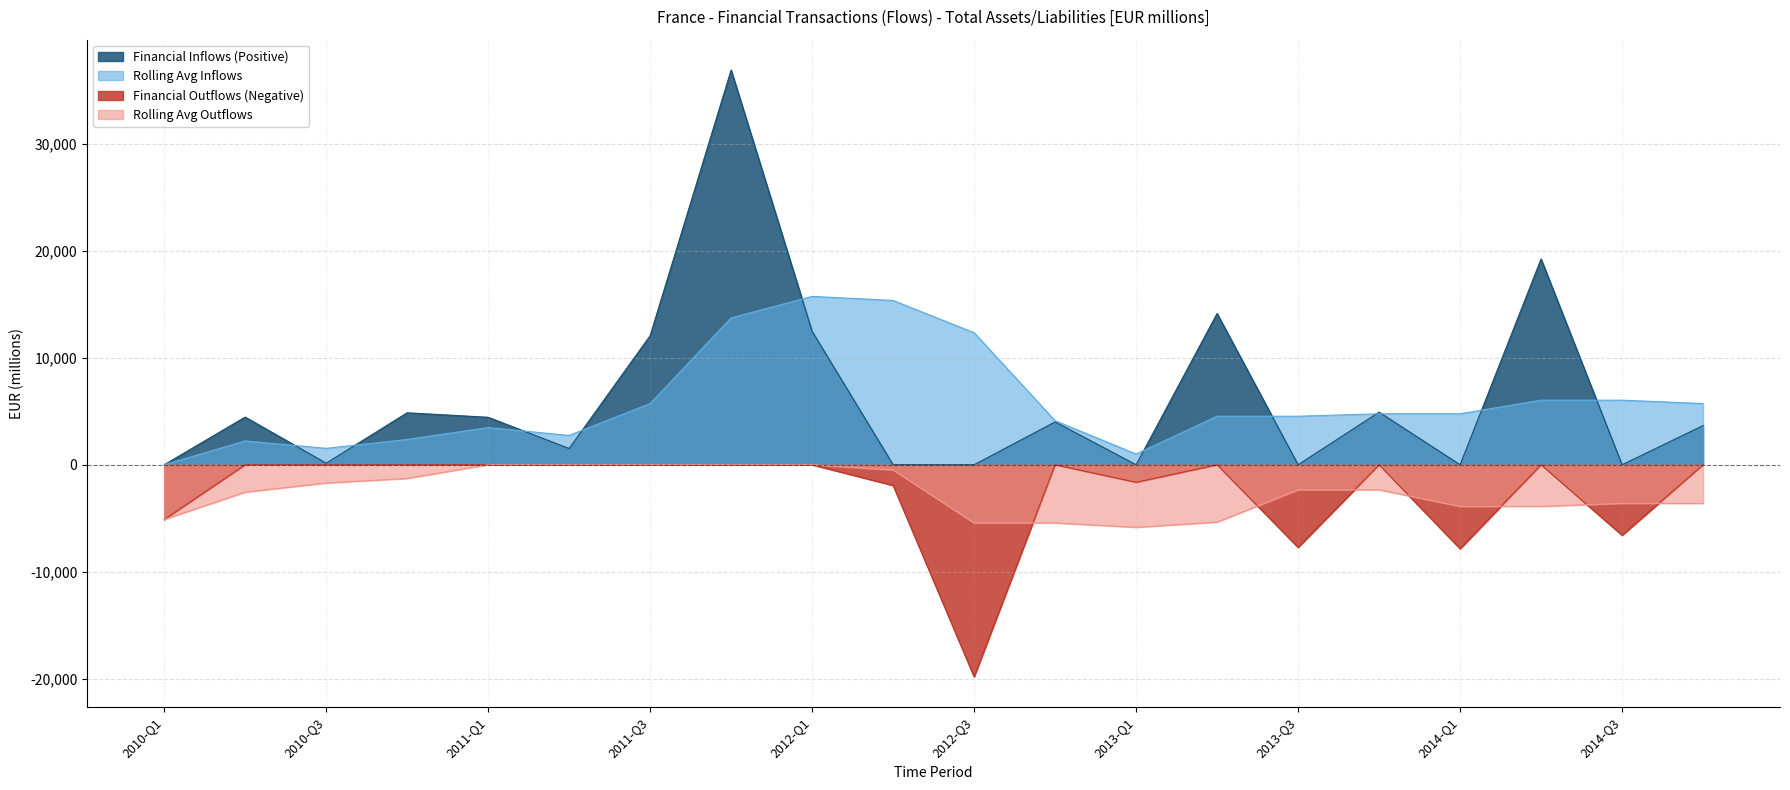

Where is the first local maximum for Negative Flow?

2012-Q4